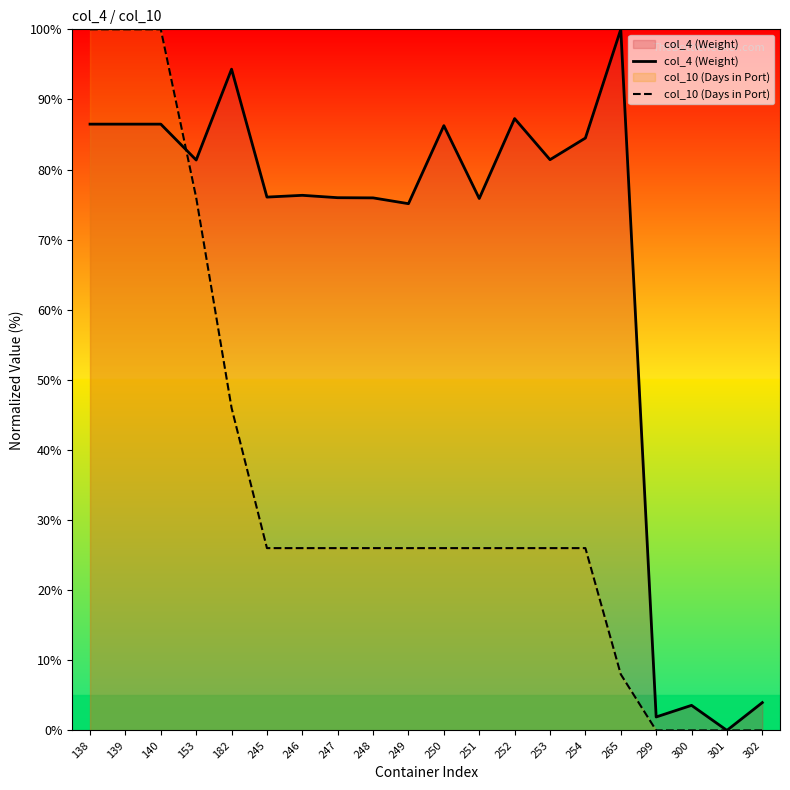

Where is the first local maximum for col_4 (Weight)?

182